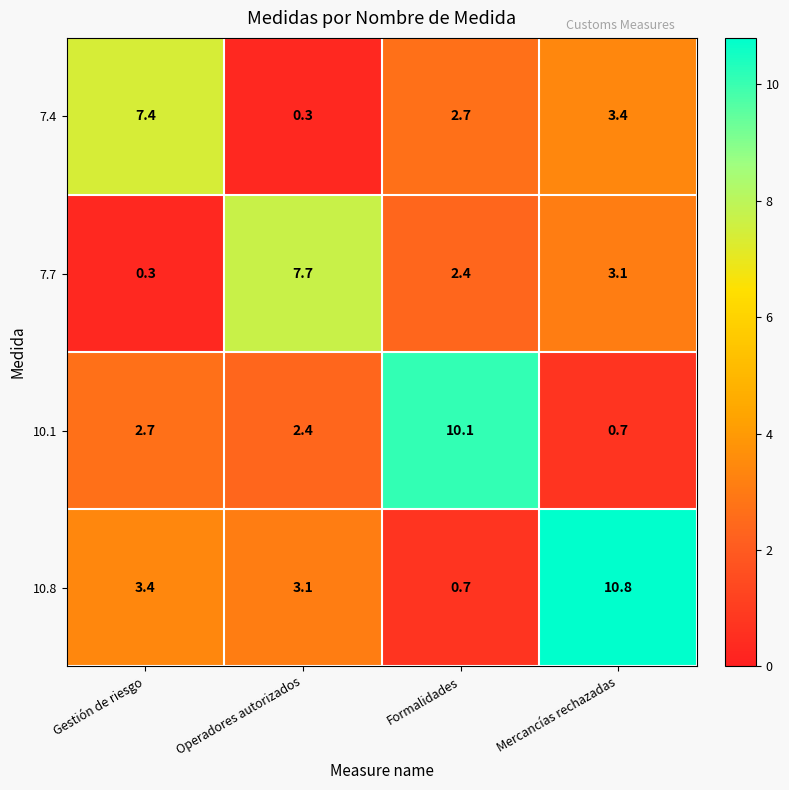

The value of 7.7 at Mercancías rechazadas is 1.6. True or false?

False